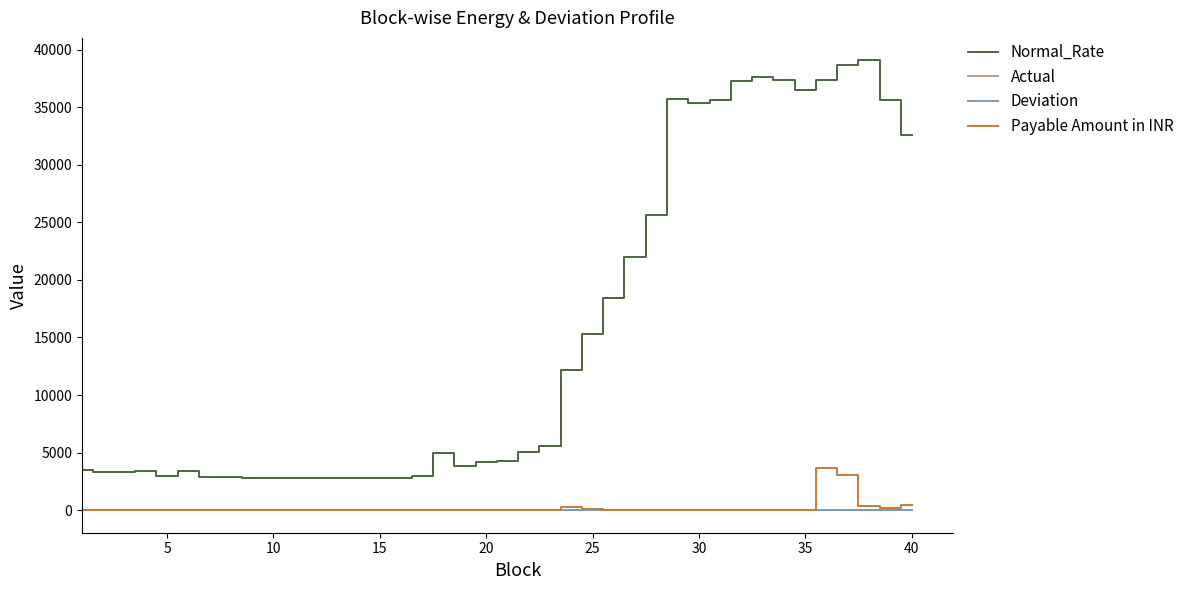

How many lines are shown in the chart?

4